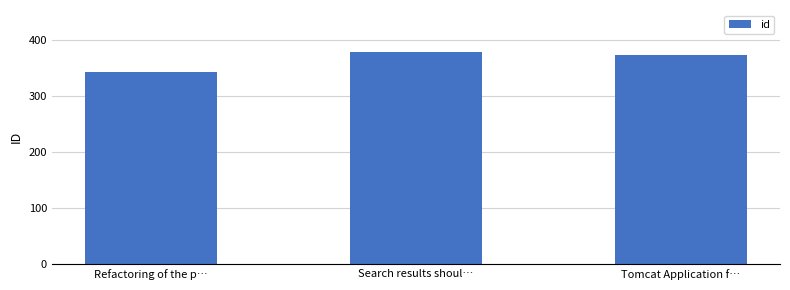

What is the ratio of the value at Tomcat Application f… to the value at Refactoring of the p…?

1.1